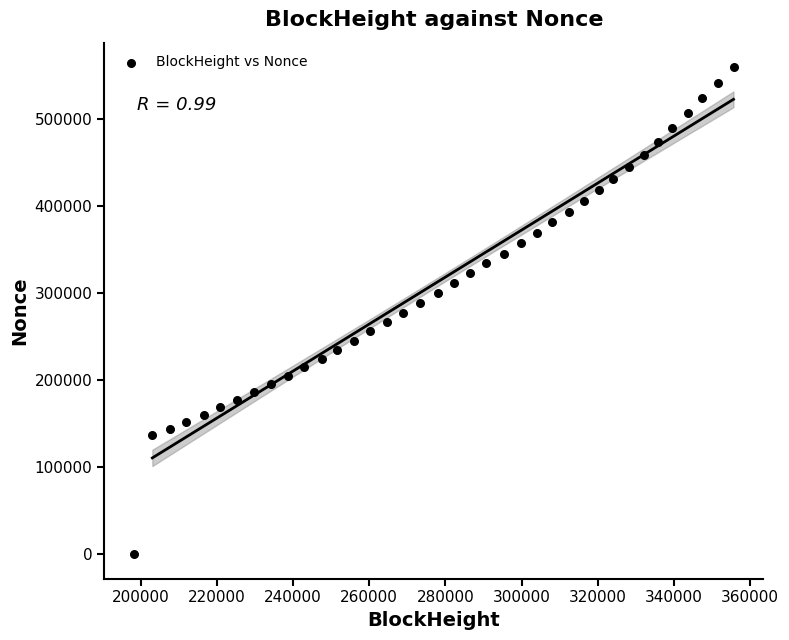

What is the range of X values (max minus min)?

157283